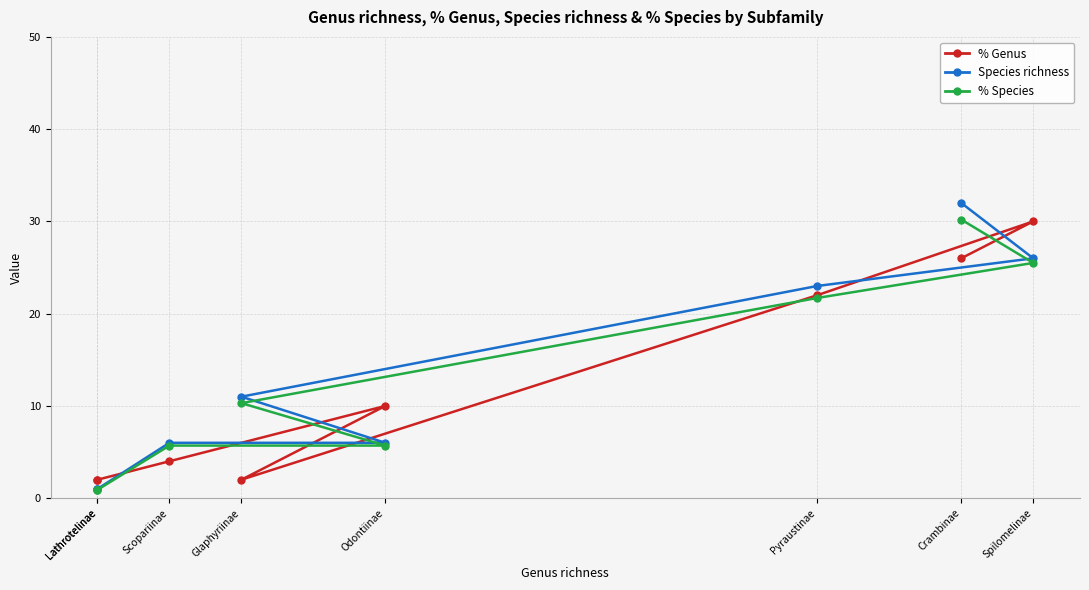

Between Odontiinae and Scopariinae, which series saw the biggest shift?

% Genus